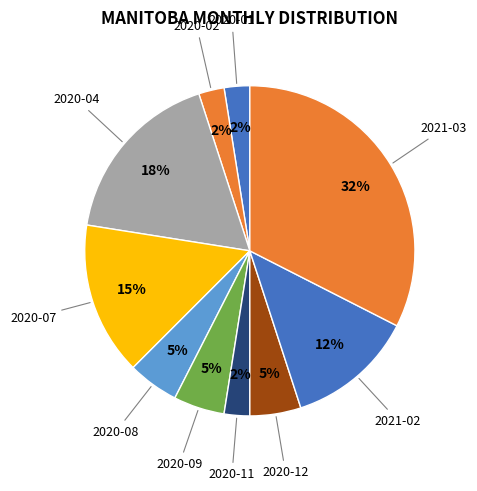

Between 2020-09 and 2021-03, which is larger?

2021-03